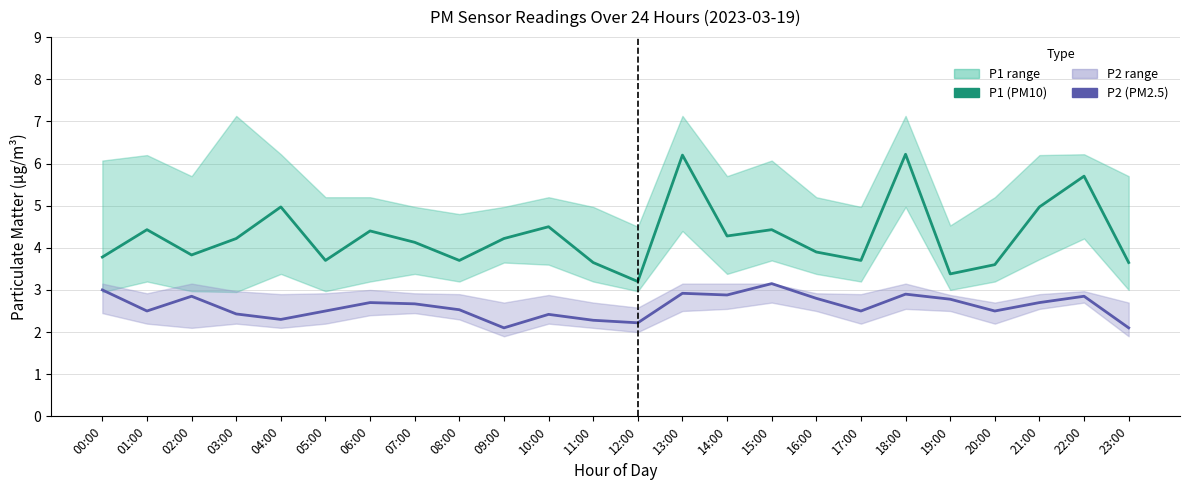

True or false: P1 and P2 cross at least once.

False